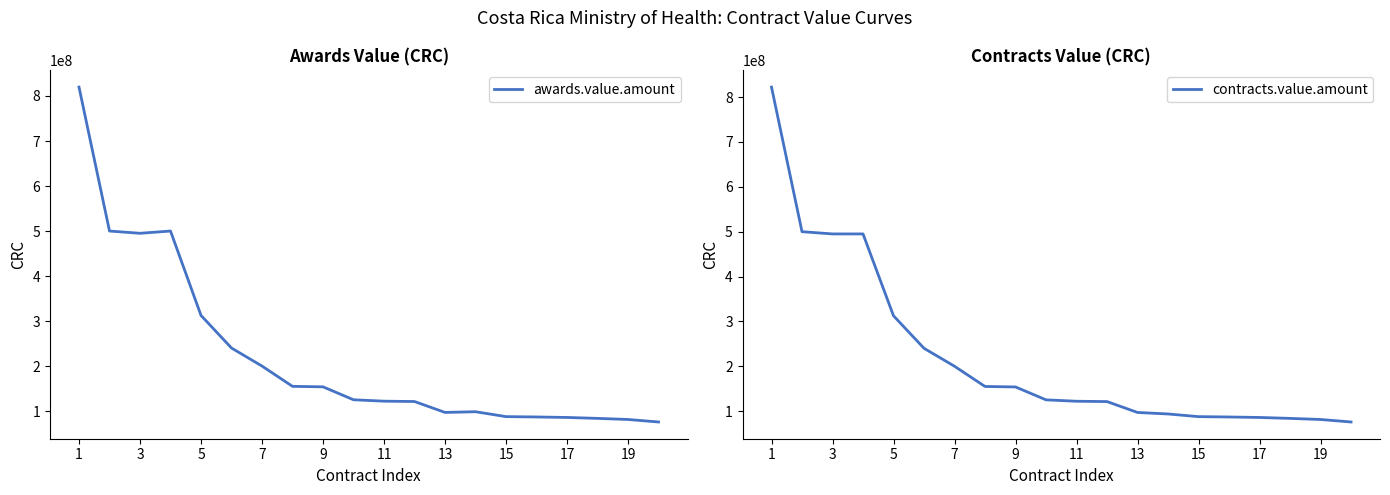

The value of awards.value.amount at 5 is 312489265.4. True or false?

True